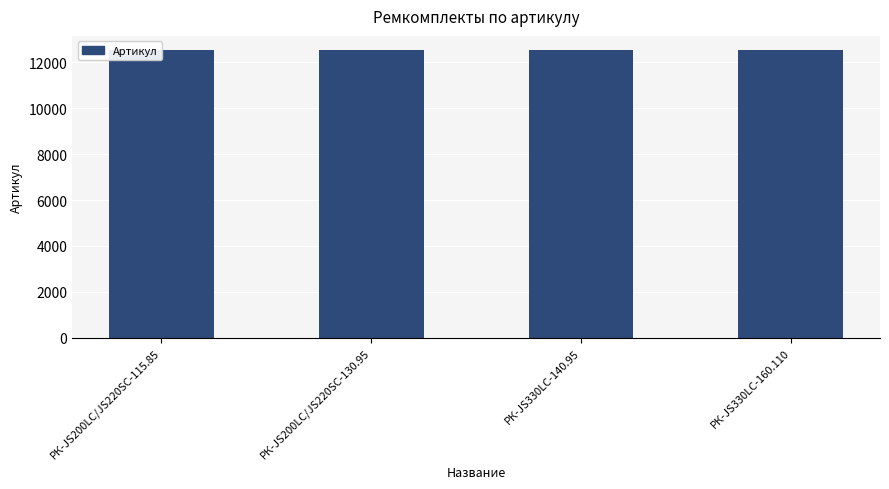

Rank the categories by value from lowest to highest.

РК-JS200LC/JS220SC-115.85, РК-JS200LC/JS220SC-130.95, РК-JS330LC-140.95, РК-JS330LC-160.110